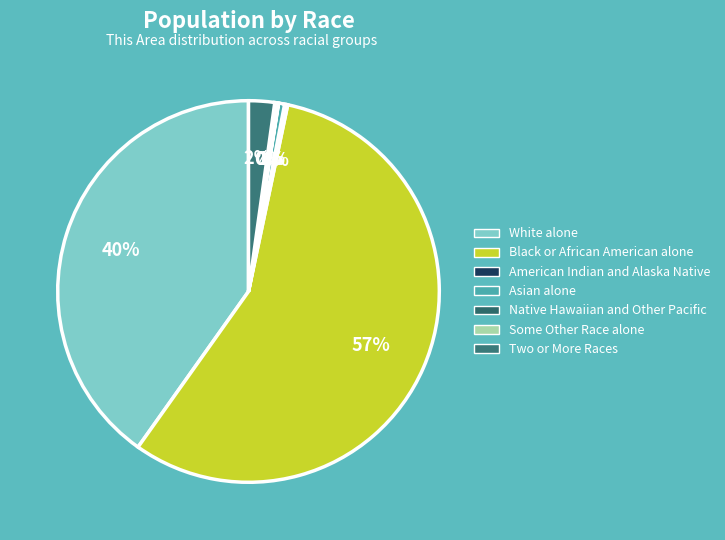

What is the change in value from Black or African American alone to Asian alone?

-19932